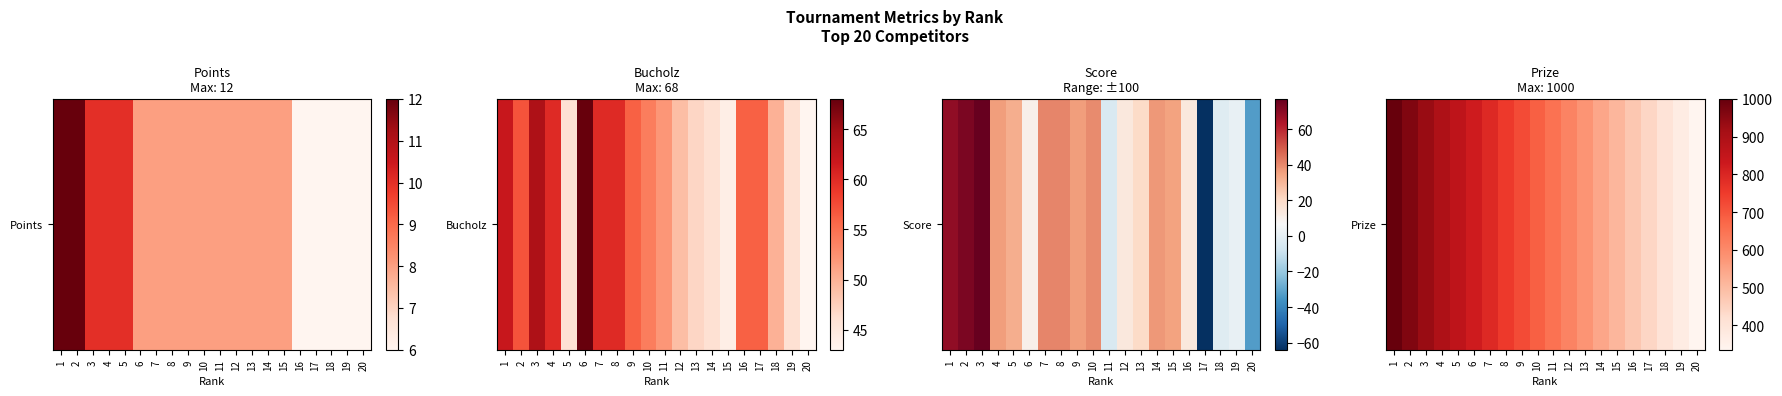

What is the difference between the second highest and minimum values?

630